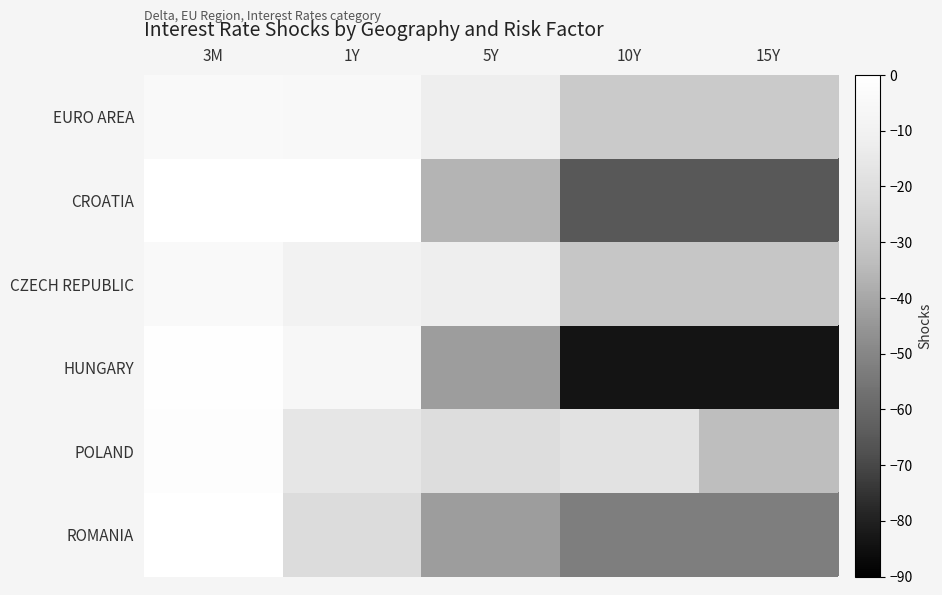

What is the approximate value of ROMANIA at 1Y?

-21.1